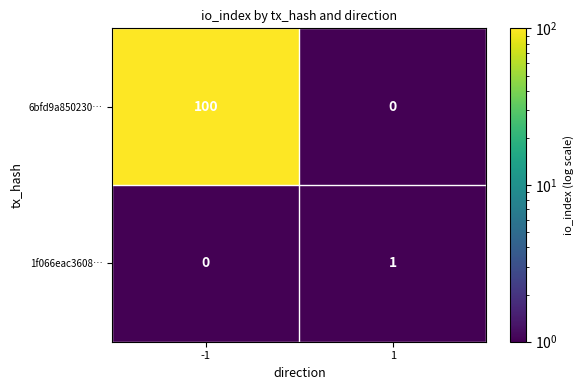

The value of 1f066eac3608… at -1 is 0. True or false?

True